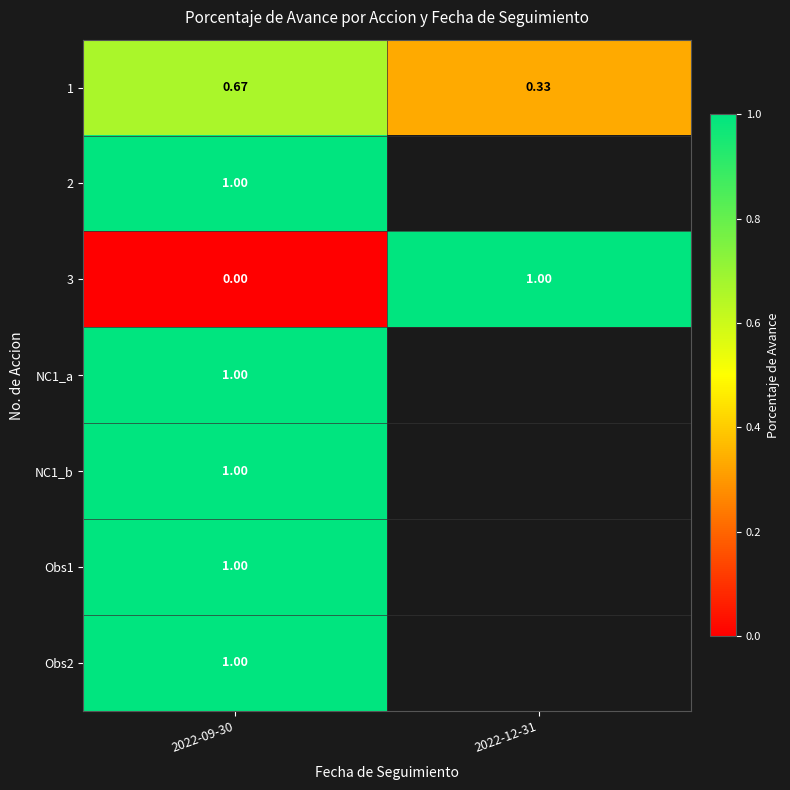

Is it true that Obs2 equals 1.0 at 2022-09-30?

True